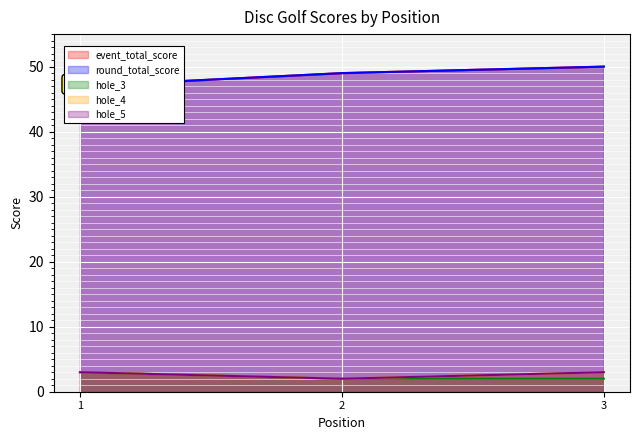

Is it true that hole_4 equals 2 at 2?

True